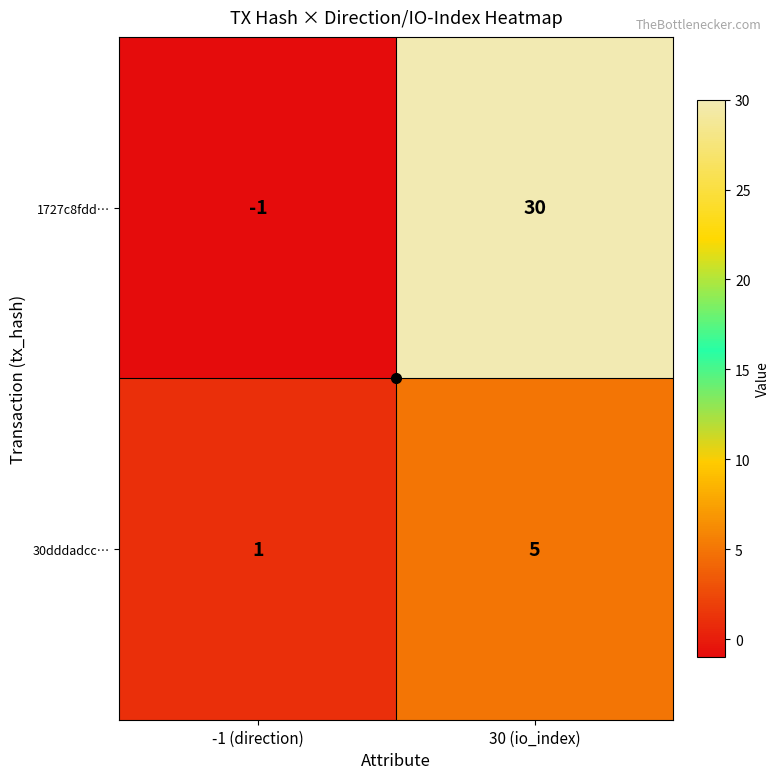

Is it true that 30dddadcc… equals 7 at 30 (io_index)?

False